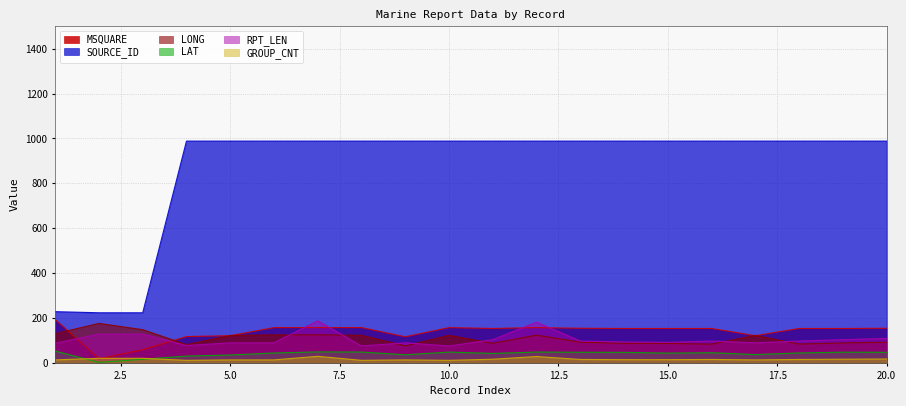

Reading left to right, list all the values displayed in this chart.

LAT: 52.4	1.9	15.8	30.0	34.7	43.8	48.5	47.9	35.8	47.8	41.8	47.9	46.9	46.6	43.2	45.0	36.6	44.0	47.3	46.8
LONG: 129.8	175.7	147.6	81.1	121.7	124.5	124.7	122.6	75.3	122.4	87.0	123.2	91.9	86.6	86.4	83.3	121.9	83.6	88.6	91.8
MSQUARE: 193.0	18.0	58.0	117.0	121.0	157.0	157.0	157.0	116.0	157.0	153.0	157.0	154.0	153.0	153.0	153.0	121.0	153.0	153.0	154.0
RPT_LEN: 87.0	128.0	128.0	77.0	89.0	89.0	187.0	75.0	89.0	75.0	103.0	181.0	97.0	93.0	91.0	97.0	89.0	97.0	103.0	109.0
GROUP_CNT: 13.0	20.0	20.0	11.0	13.0	13.0	29.0	11.0	13.0	11.0	16.0	28.0	15.0	14.0	14.0	15.0	13.0	15.0	16.0	17.0
SOURCE_ID: 228.0	223.0	223.0	988.0	988.0	988.0	988.0	988.0	988.0	988.0	988.0	988.0	988.0	988.0	988.0	988.0	988.0	988.0	988.0	988.0